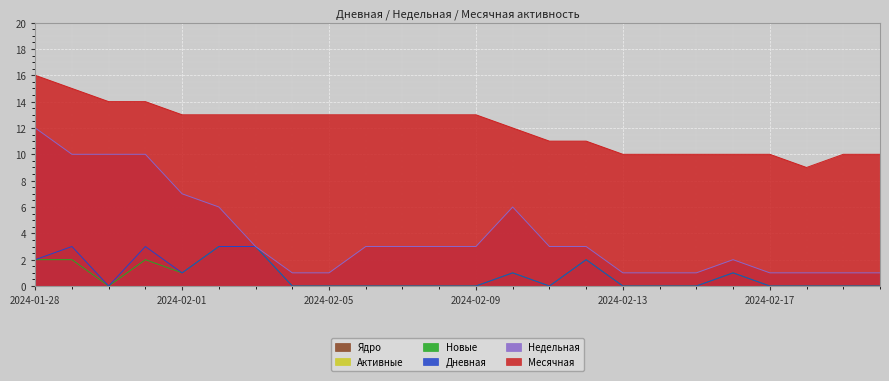

What is the difference between the Новые values at 2024-02-03 and 2024-02-12?

1